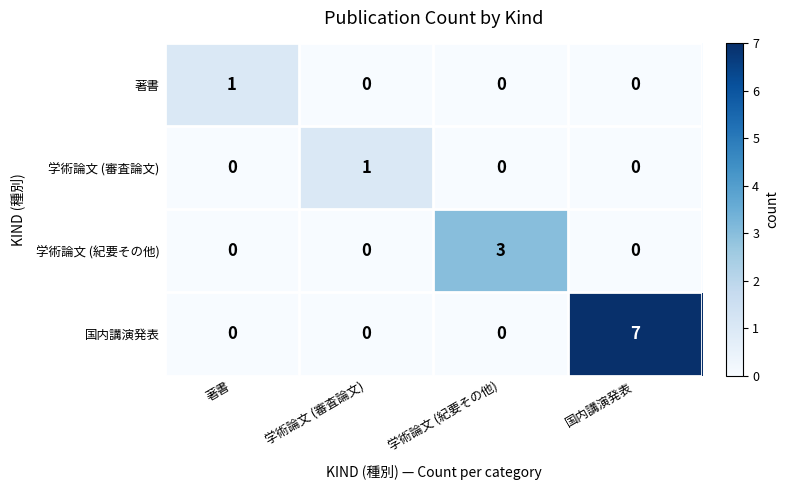

Reading left to right, list all the values displayed in this chart.

著書: 著書=1	学術論文 (審査論文)=0	学術論文 (紀要その他)=0	国内講演発表=0
学術論文 (審査論文): 著書=0	学術論文 (審査論文)=1	学術論文 (紀要その他)=0	国内講演発表=0
学術論文 (紀要その他): 著書=0	学術論文 (審査論文)=0	学術論文 (紀要その他)=3	国内講演発表=0
国内講演発表: 著書=0	学術論文 (審査論文)=0	学術論文 (紀要その他)=0	国内講演発表=7